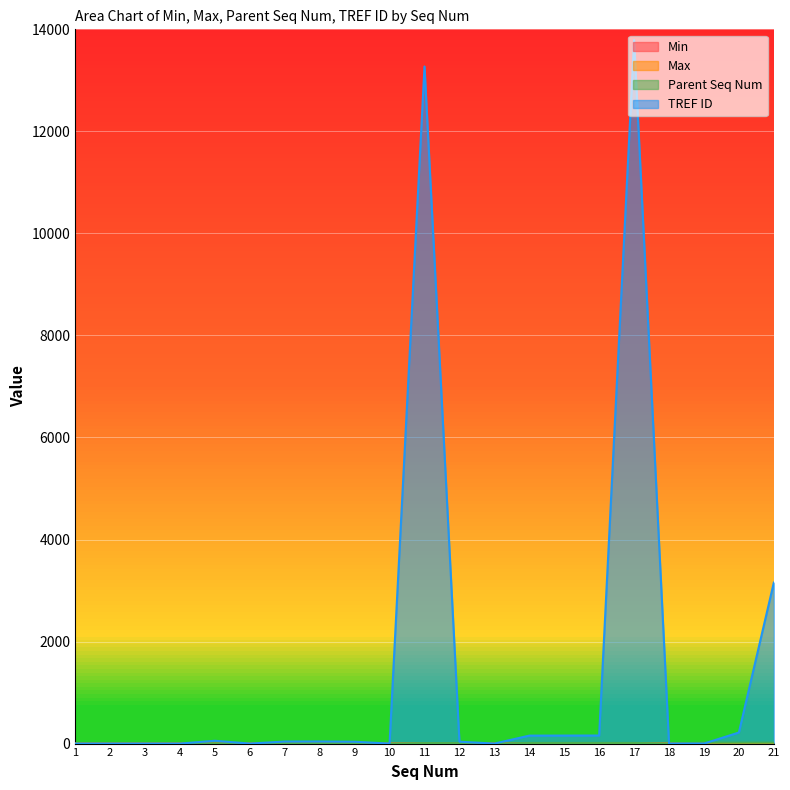

Does the chart display data point markers on the line(s)?

No